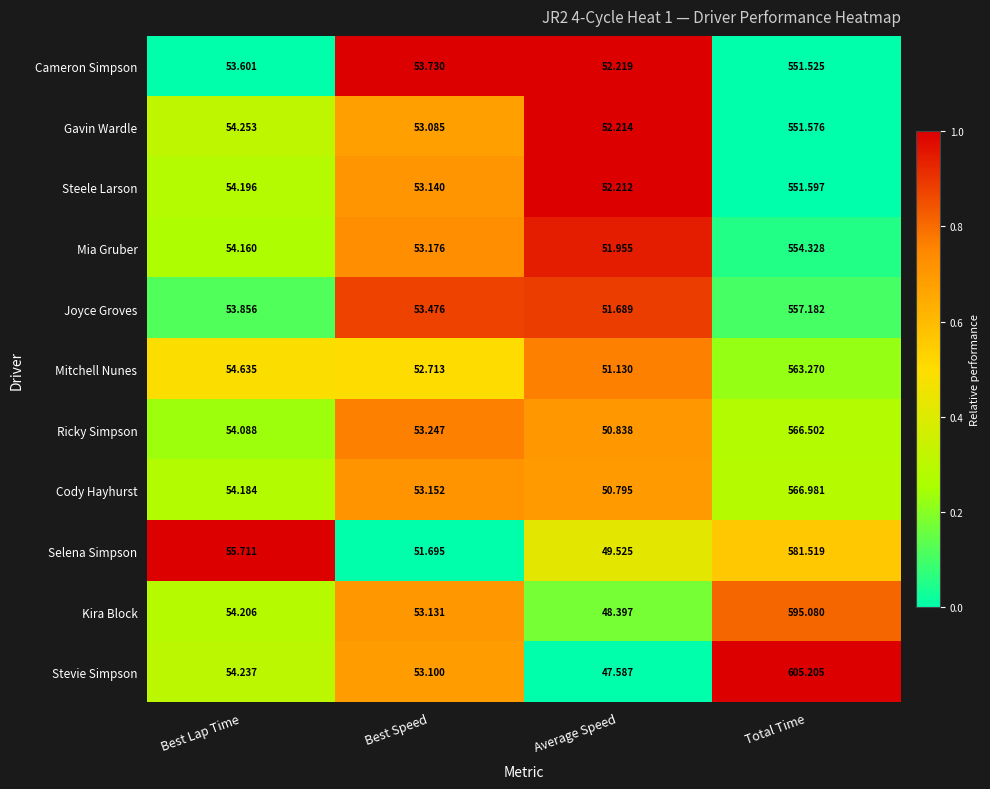

What is the total value across all series at Total Time?

6244.8